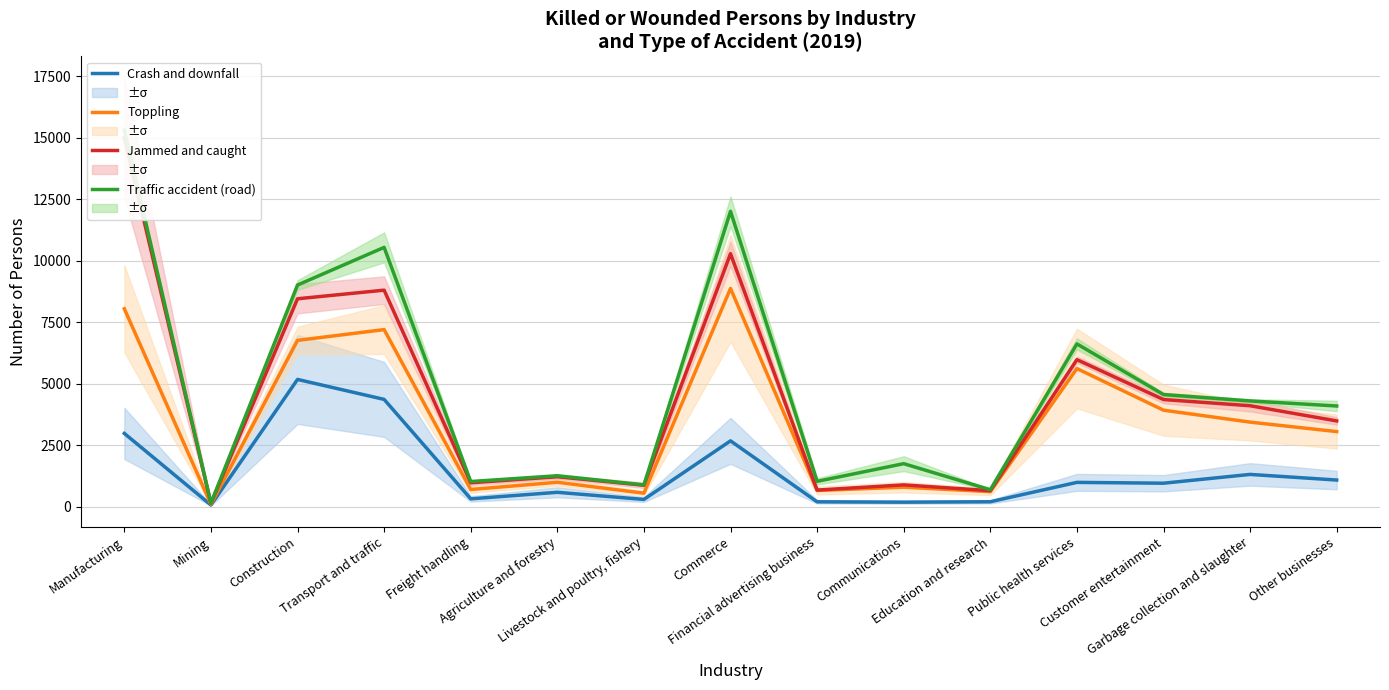

Which label corresponds to the largest value in the chart?

Manufacturing